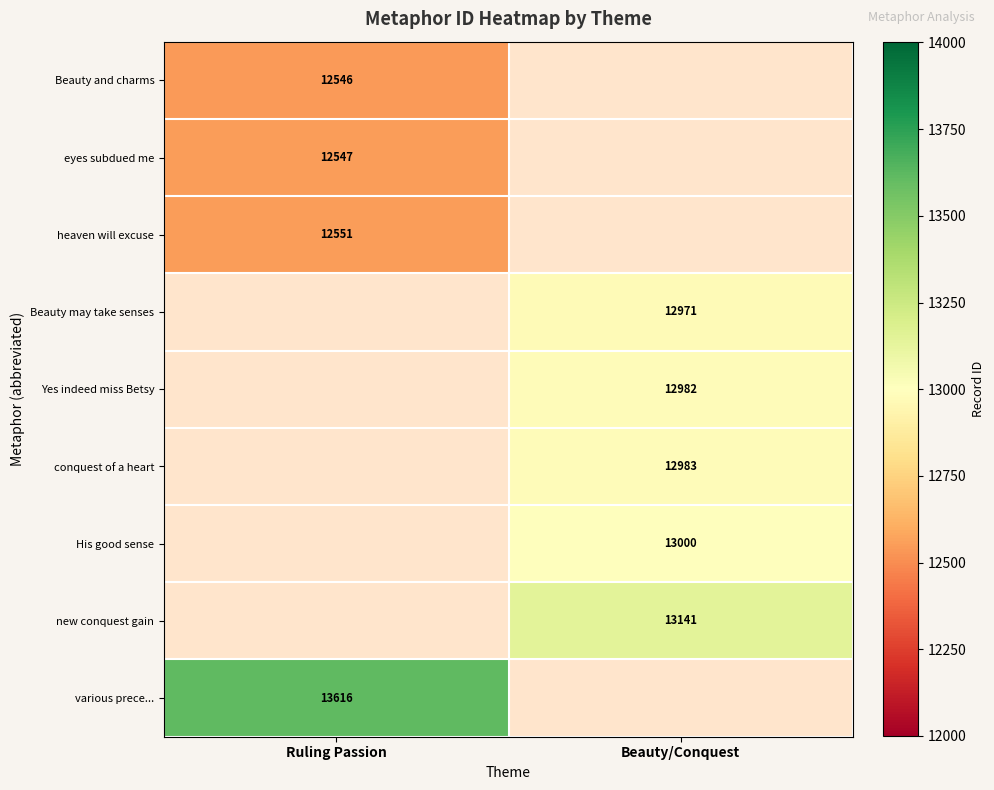

Is the value of Beauty and charms at Ruling Passion greater than the value of His good sense at Beauty/Conquest?

No